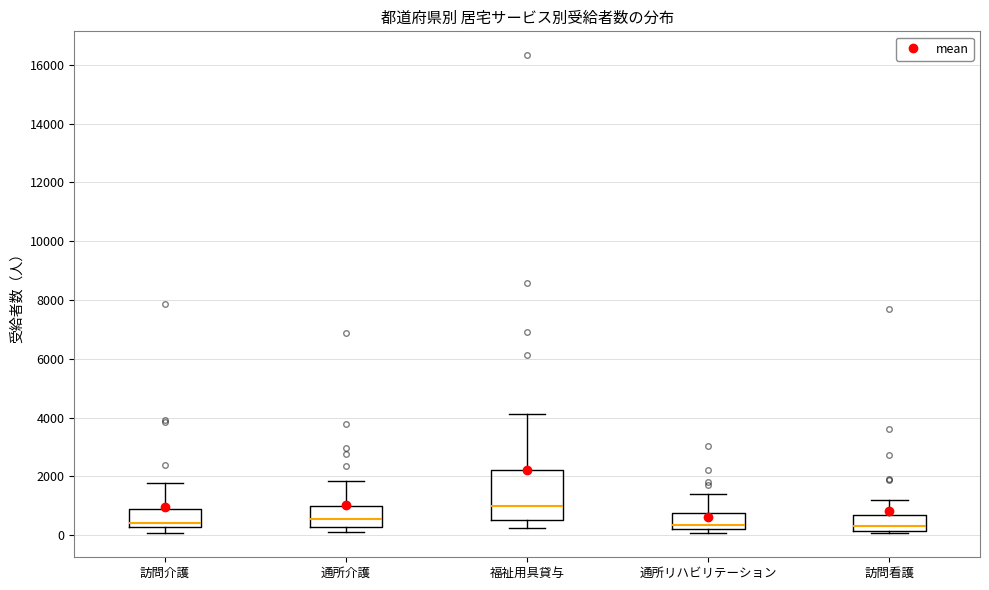

Which box is the tallest, from its lower edge to its upper edge?

福祉用具貸与